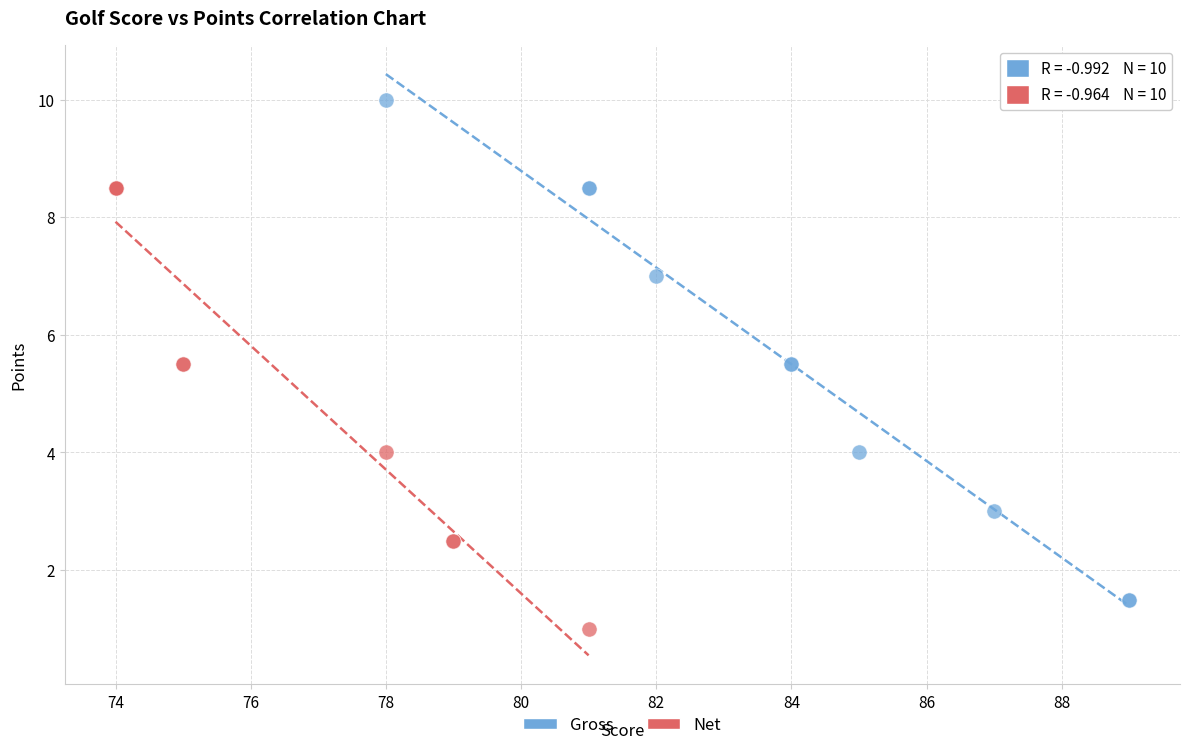

Which series reaches the maximum Y coordinate?

Gross